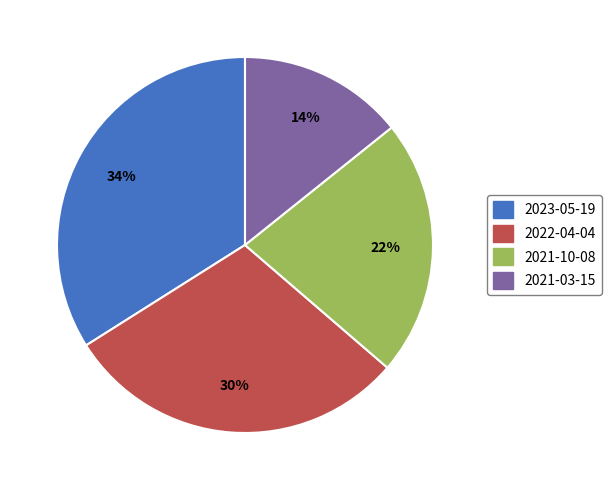

Which slice is the largest?

2023-05-19